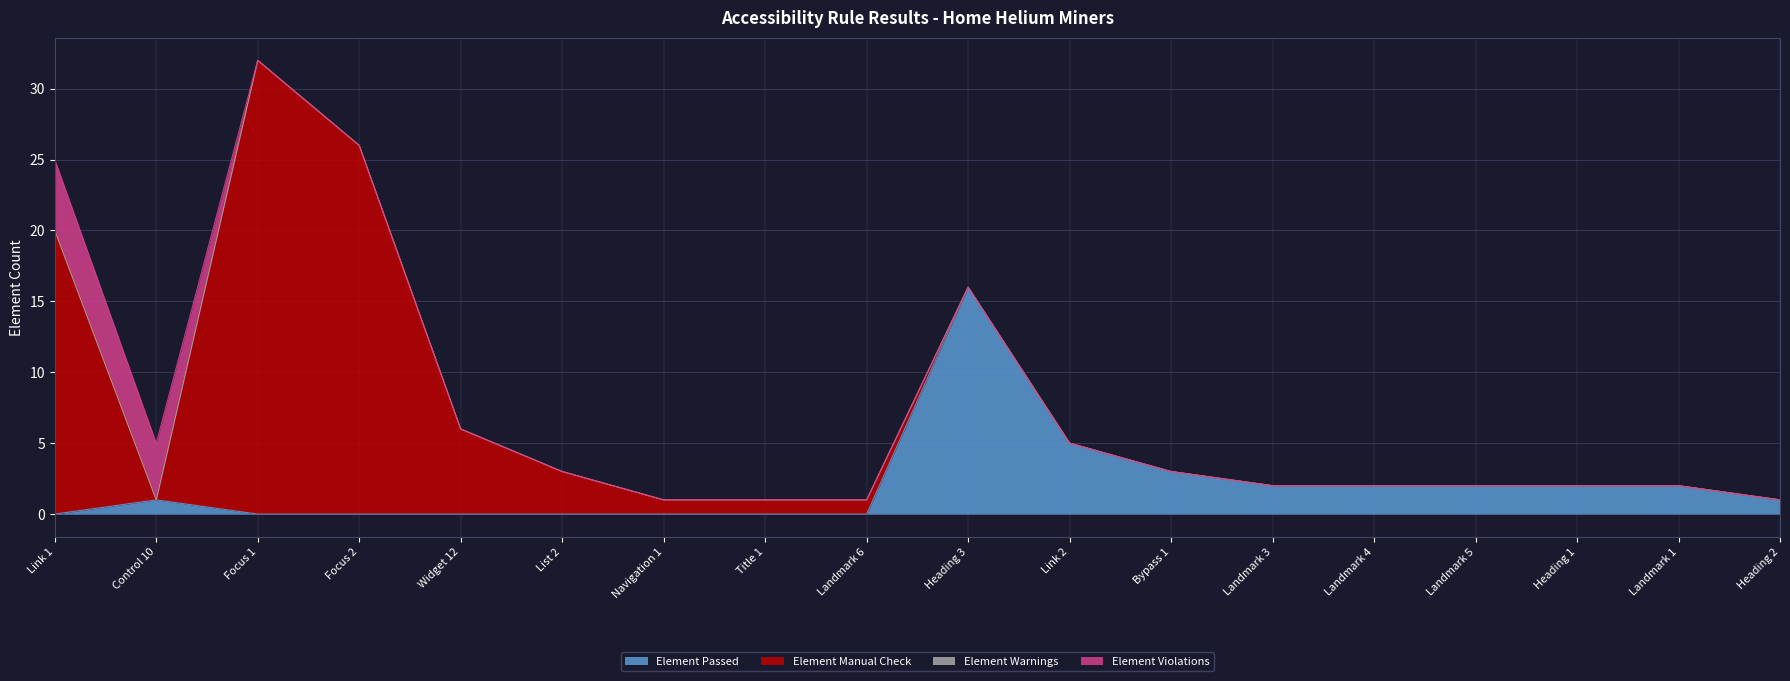

Is it true that Element Violations equals 0 at Landmark 5?

True